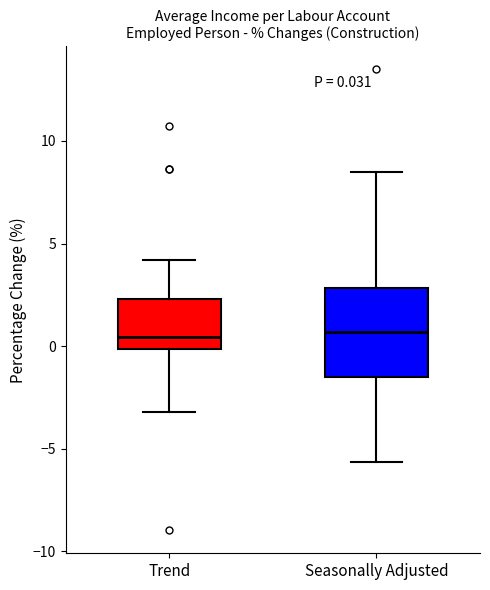

Which box is the tallest, from its lower edge to its upper edge?

Seasonally Adjusted